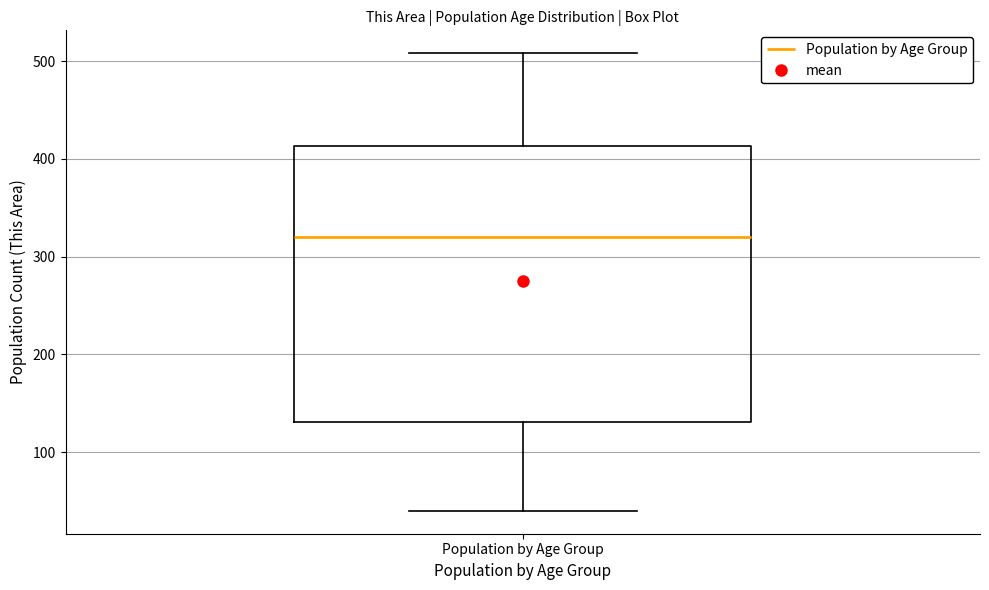

Where is the lower edge of the box for Population by Age Group on the y-axis? The values are not printed on the chart, so give them approximately, as read against the axis.

130